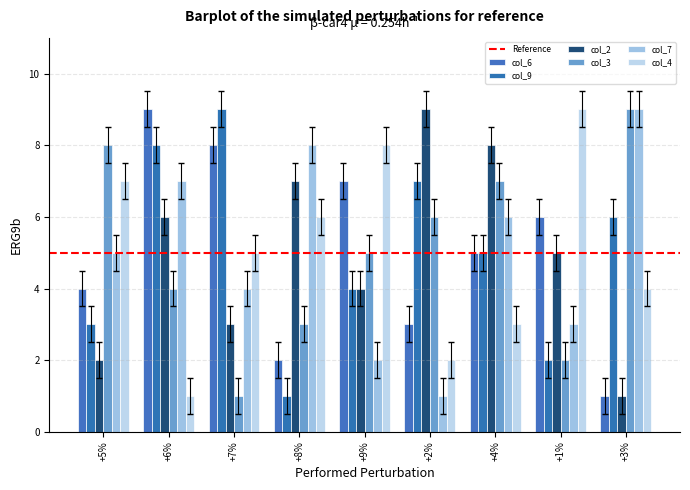

How many bars are there in total?

54